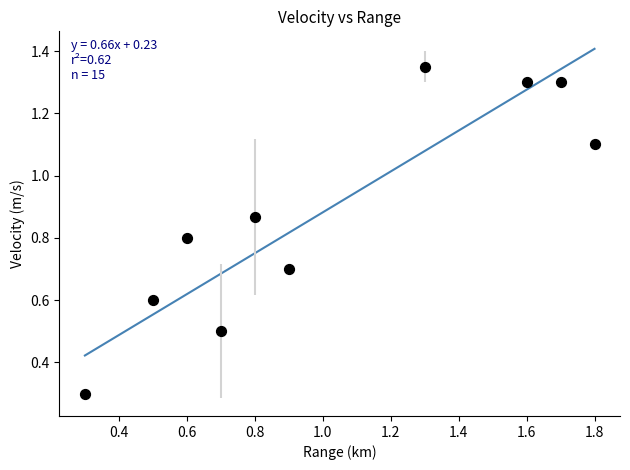

What Y value in the scatter plot is closest to 0?

0.3